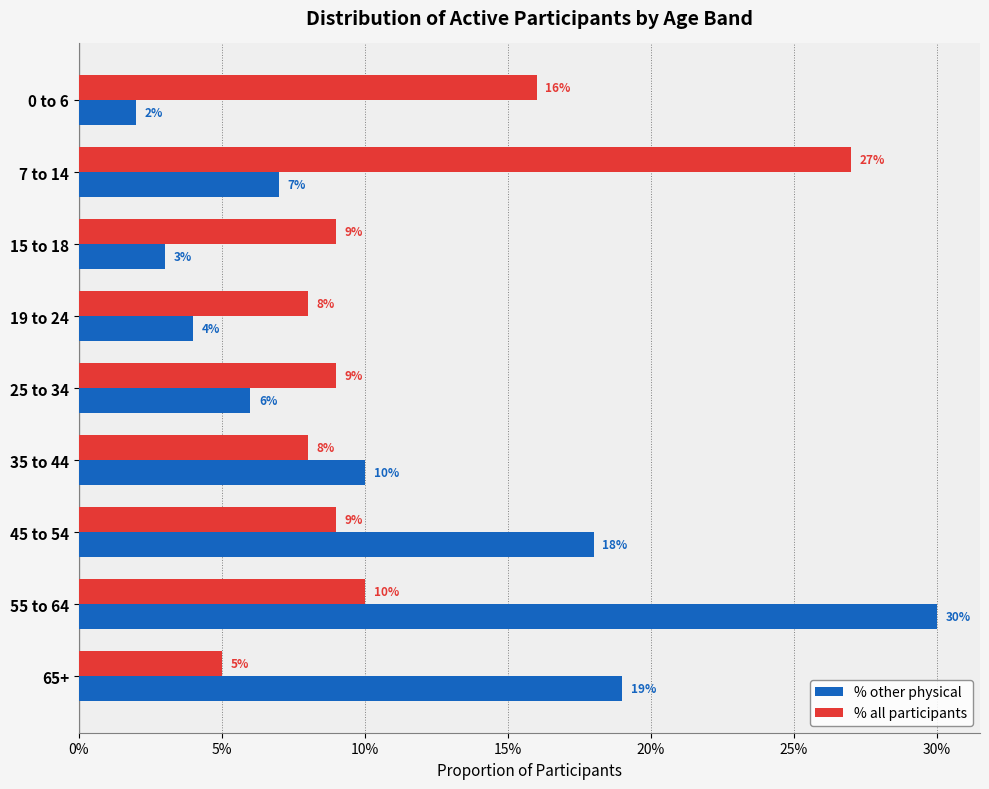

What is the value of the % other physical bar at the 9th from the left?

0.2